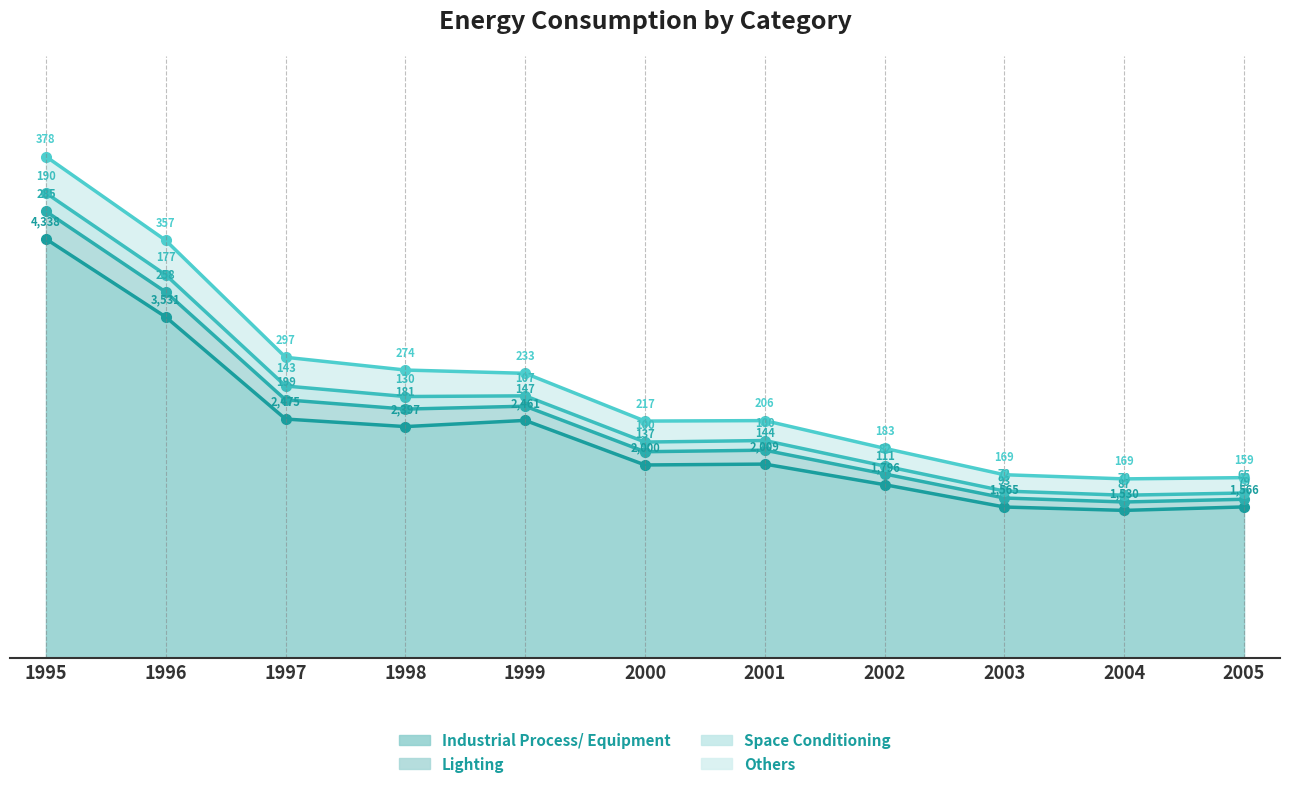

Is it true that Industrial Process/ Equipment equals 1566 at 2005?

True